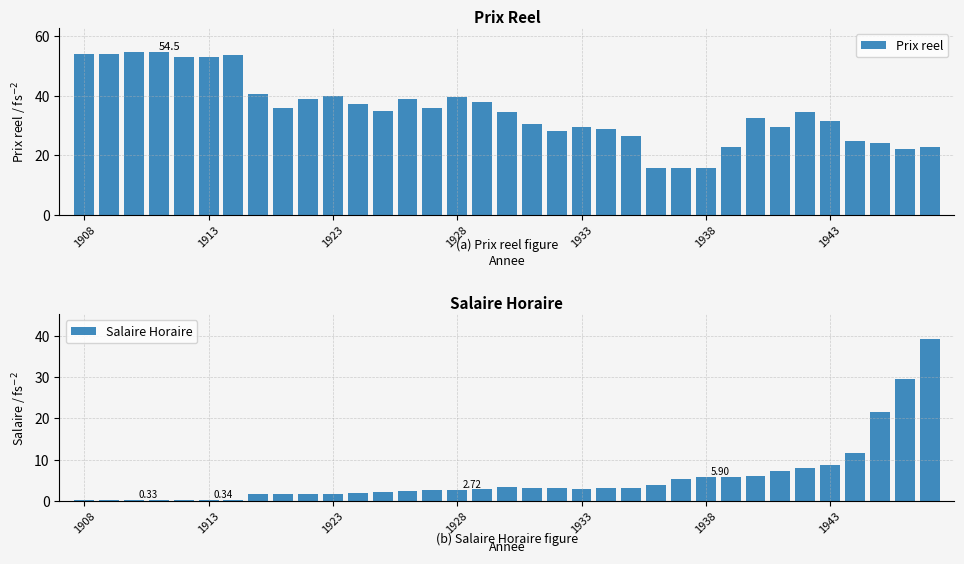

The value of Prix reel at 1933 is 44.7. True or false?

False